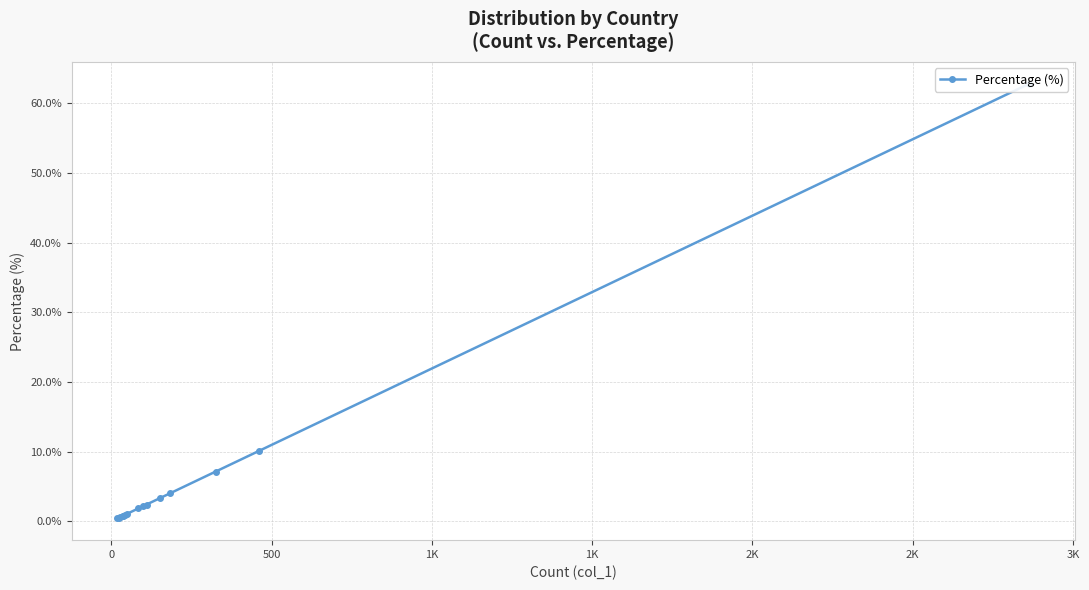

How many data points are less than 1?

6